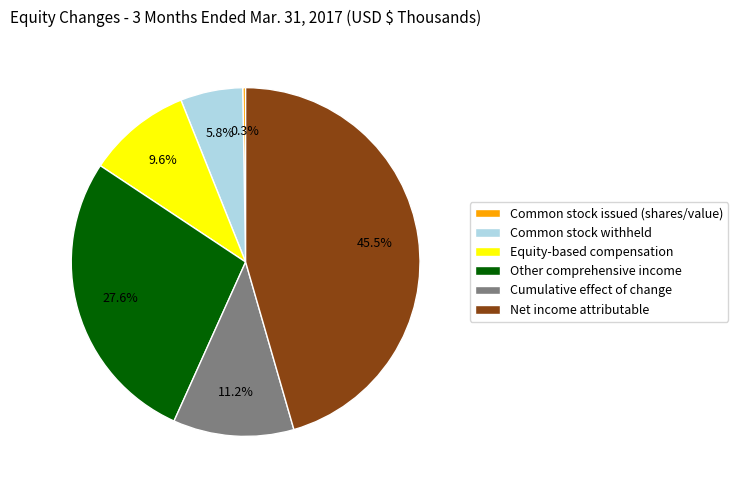

To the nearest percent, what percentage of the pie is Other comprehensive income?

28%